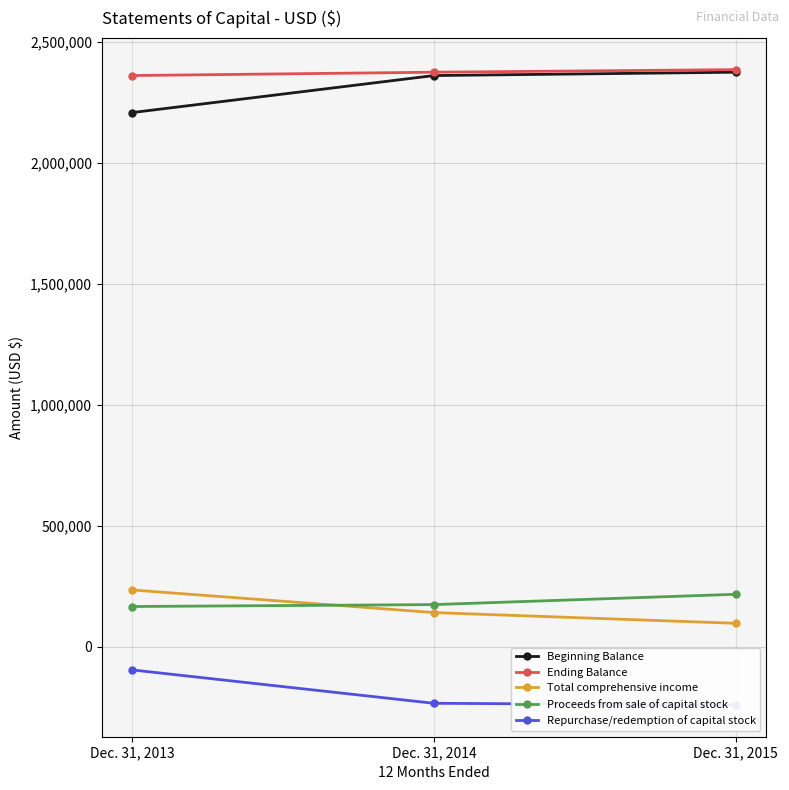

Is it true that Beginning Balance equals 3706343 at Dec. 31, 2013?

False